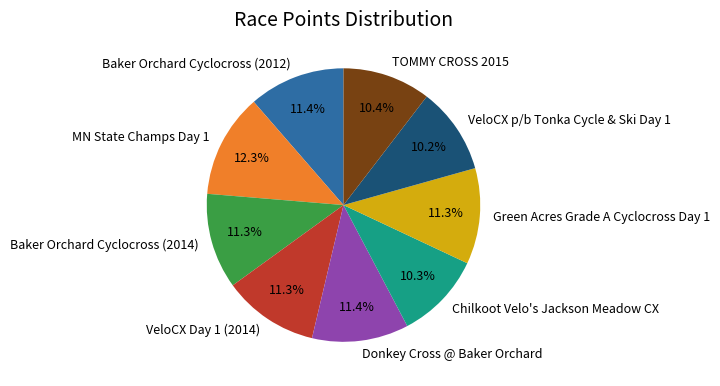

To the nearest percent, what is the combined percentage of Chilkoot Velo's Jackson Meadow CX and Baker Orchard Cyclocross (2012)?

22%